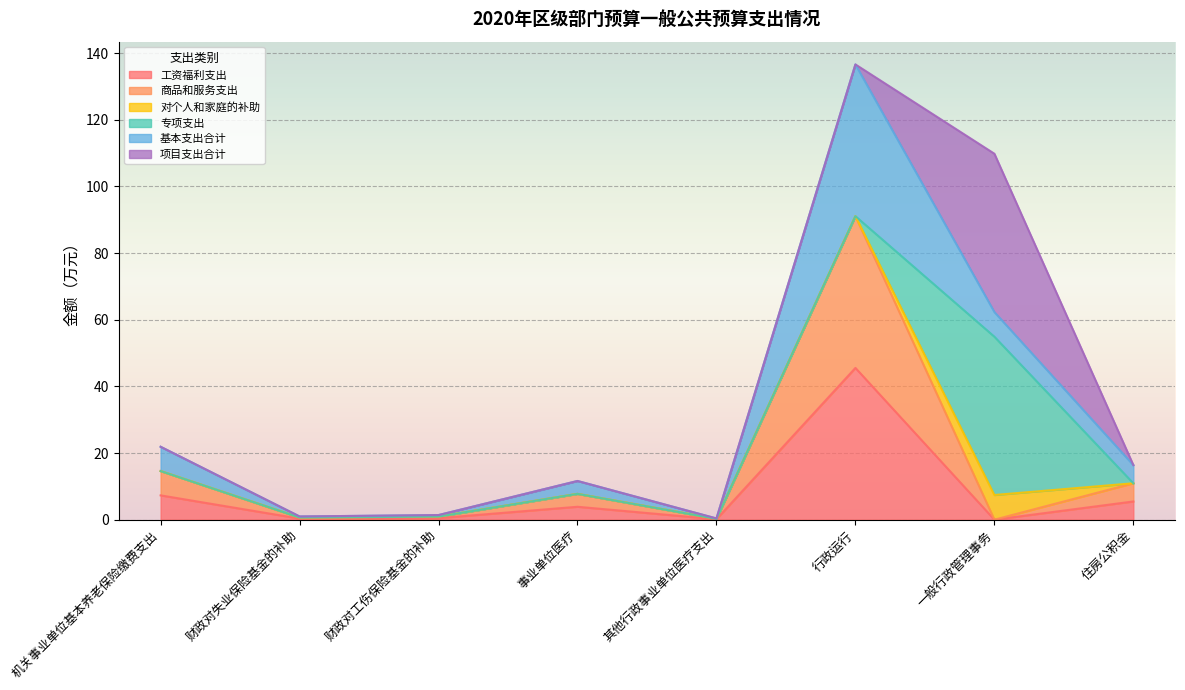

What is the spread (max minus min) of values at 事业单位医疗?

3.9